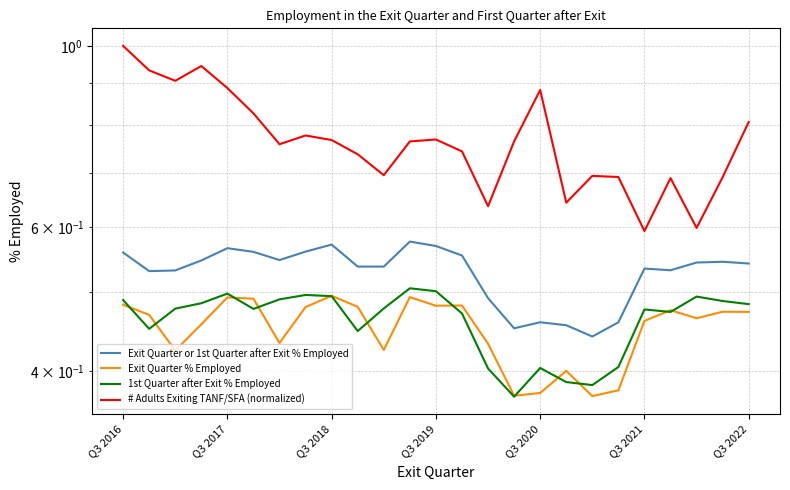

Is it true that 1st Quarter after Exit % Employed equals 0.5 at 23?

True